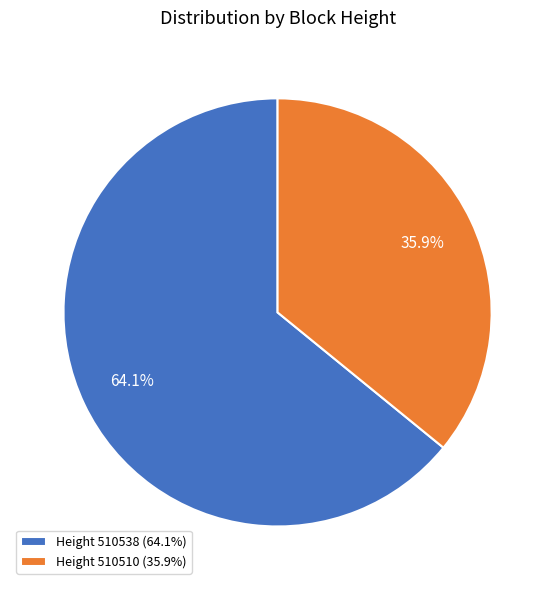

Which category has the smallest portion of the pie?

Height 510510 (35.9%)